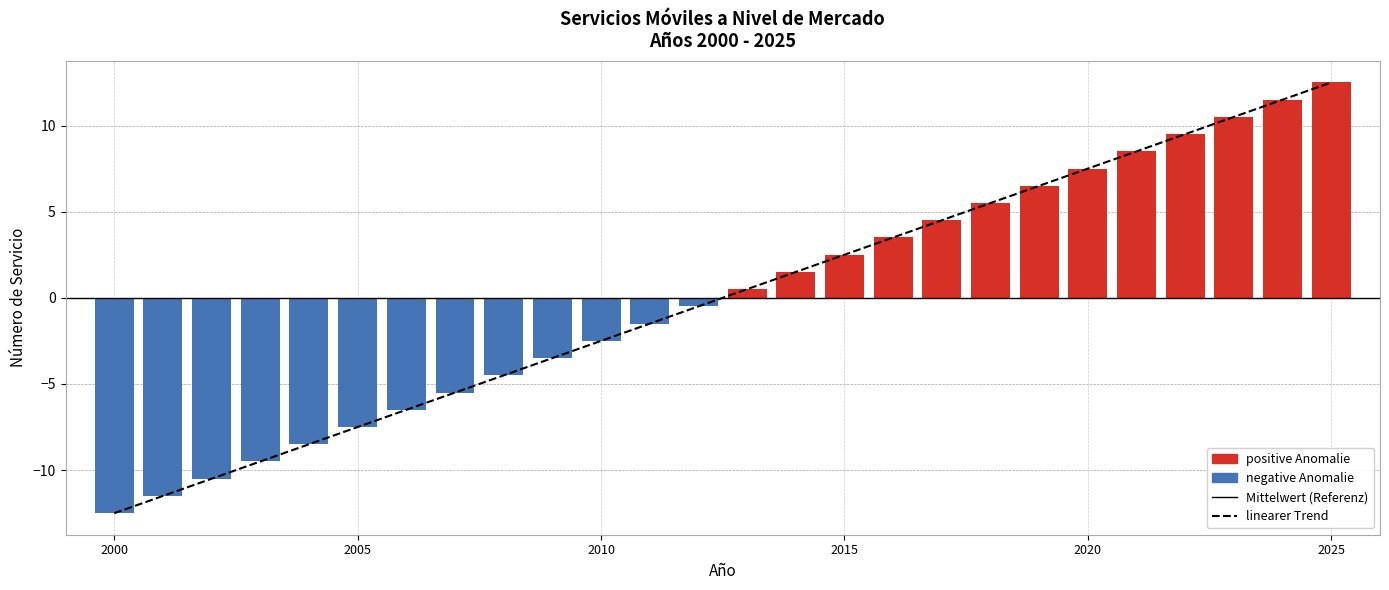

What is the change in value from 2001 to 2014?

+13.0